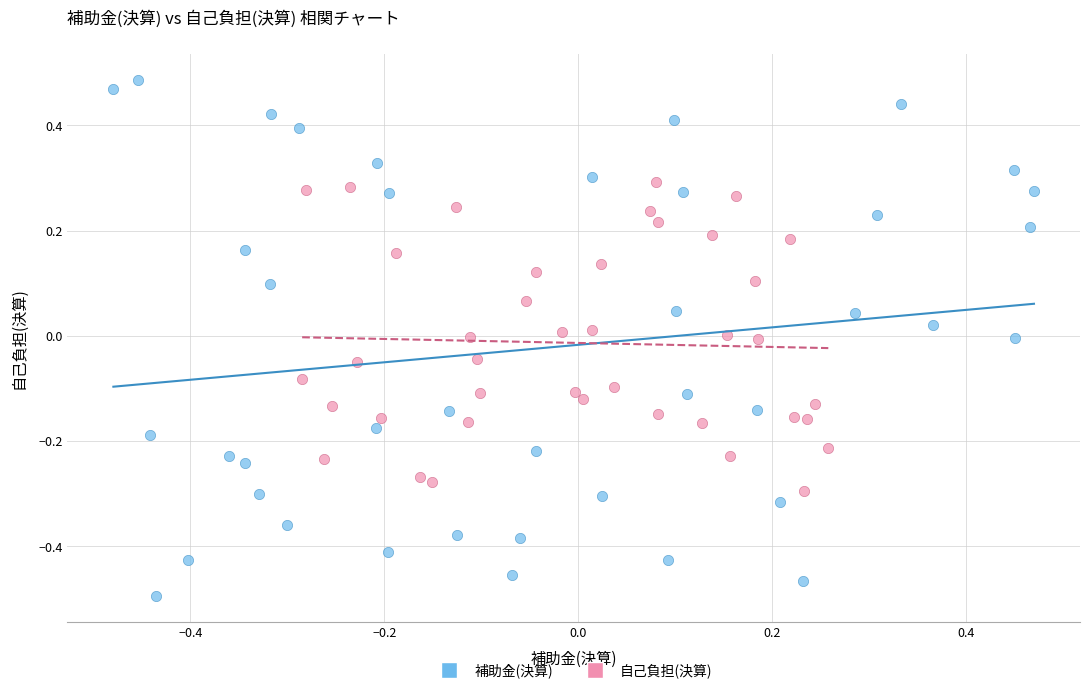

Which series contains the highest Y value?

補助金(決算)